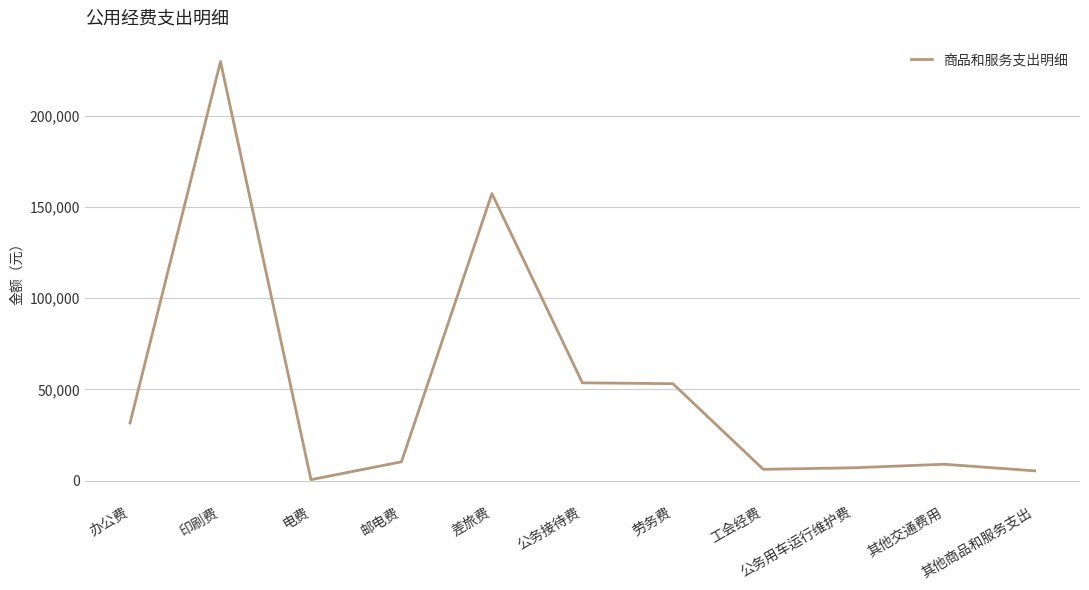

Between 邮电费 and 工会经费, which is larger?

邮电费